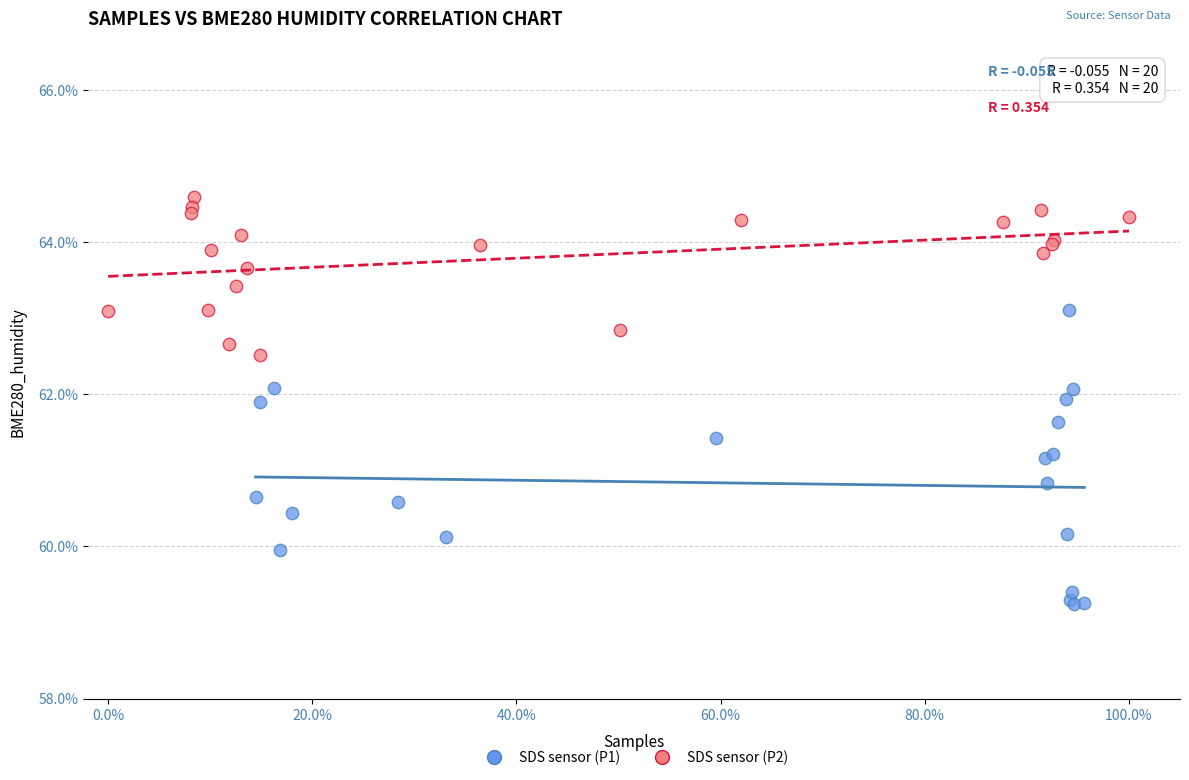

What are all the series names shown in the legend?

SDS sensor (P1), SDS sensor (P2)